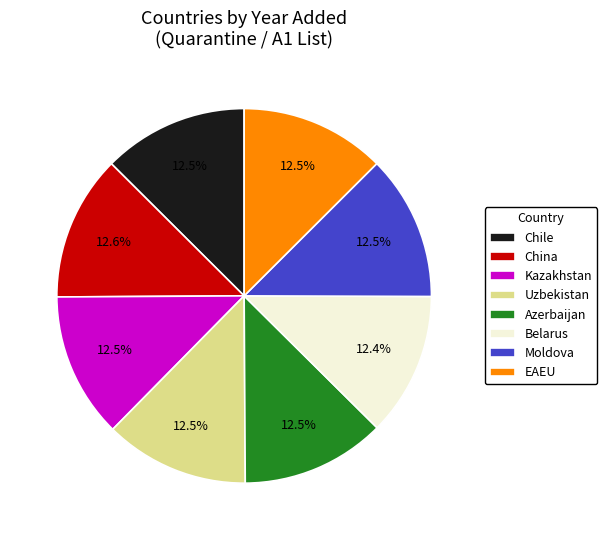

Does any single category account for the majority?

No